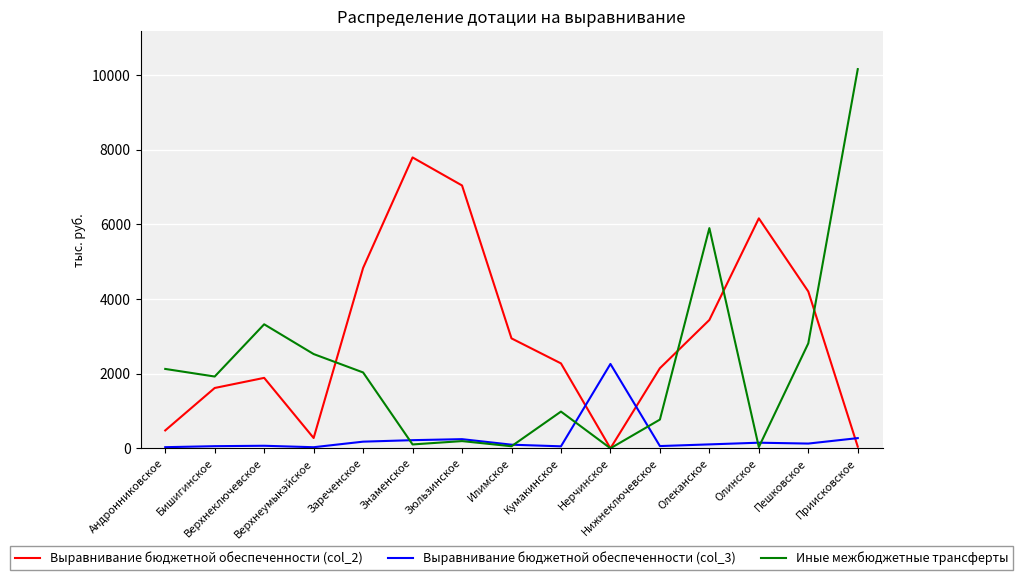

Which series has the largest range (max minus min)?

Иные межбюджетные трансферты